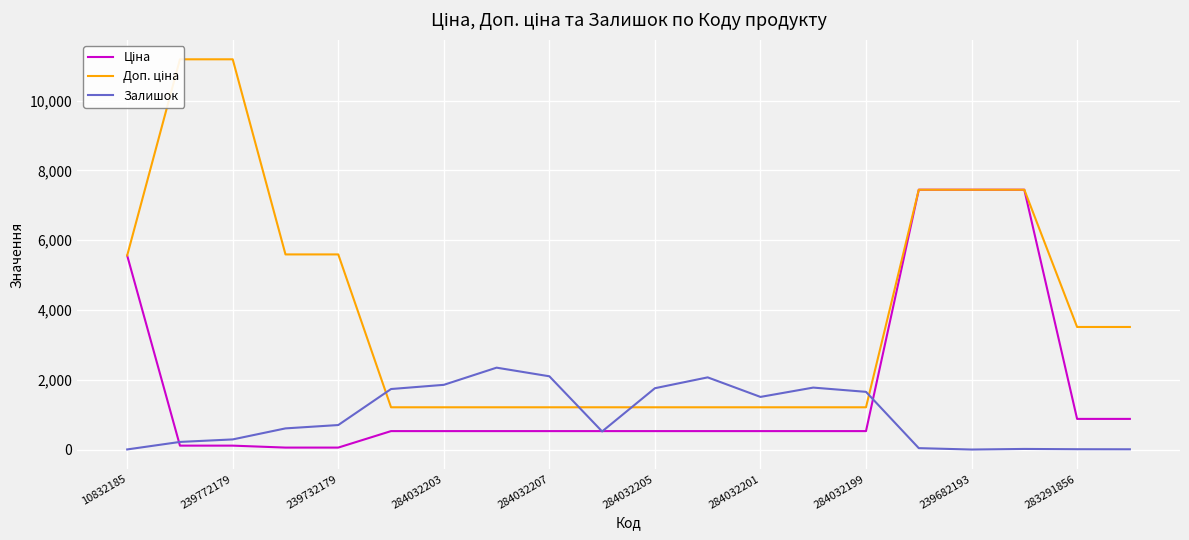

What are all the series names shown in the legend?

Ціна, Доп. ціна, Залишок